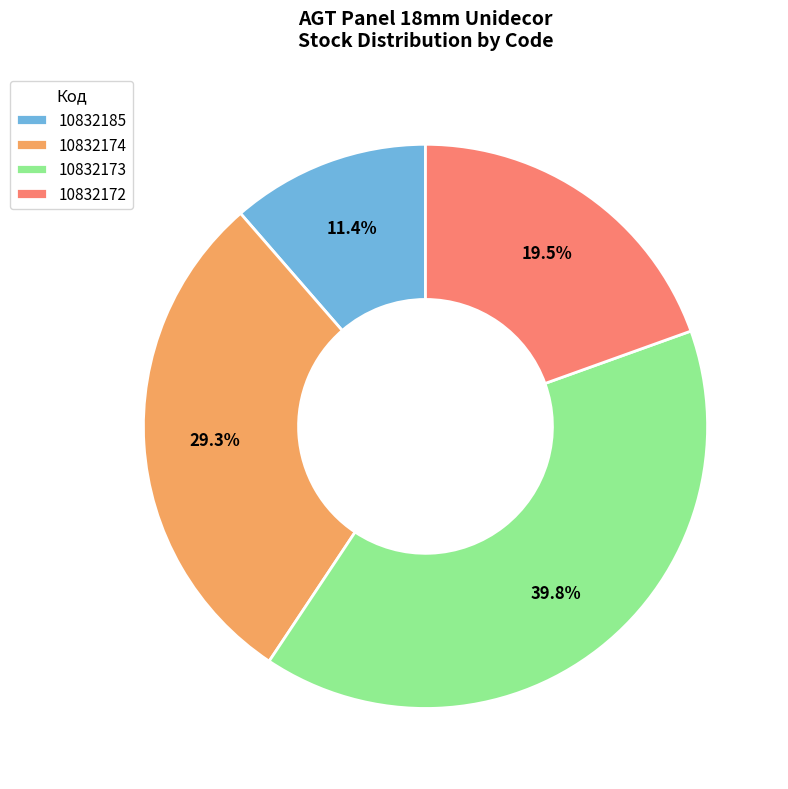

Does 10832185 represent more than half of the total?

No